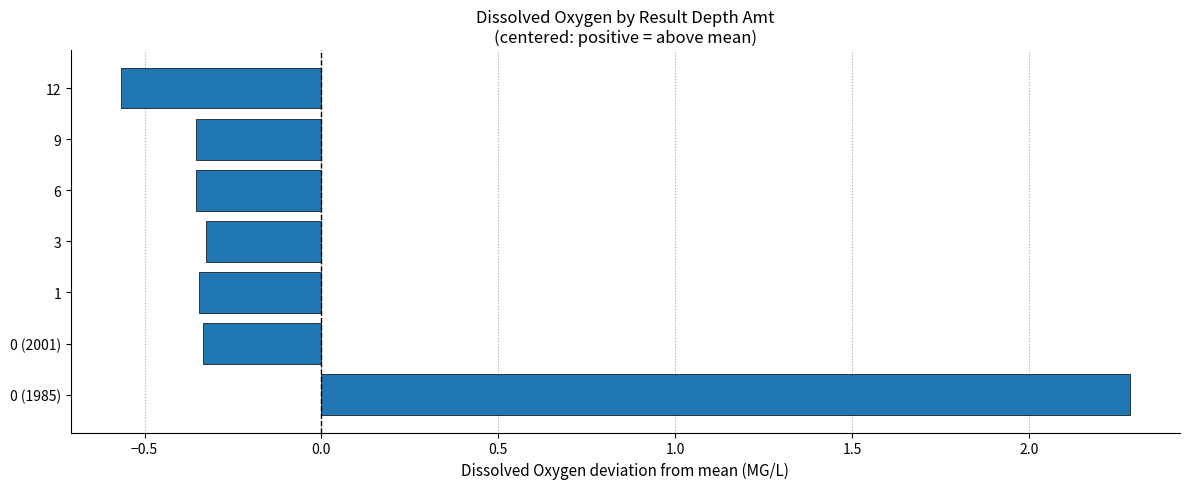

What is the sum of the values at 3 and 0 (1985)?

2.0